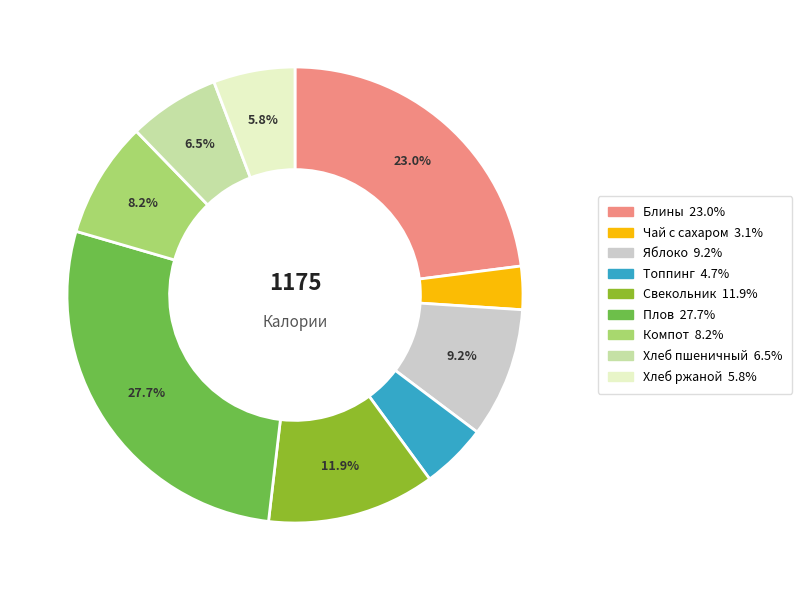

Which slice is the smallest?

Чай с сахаром